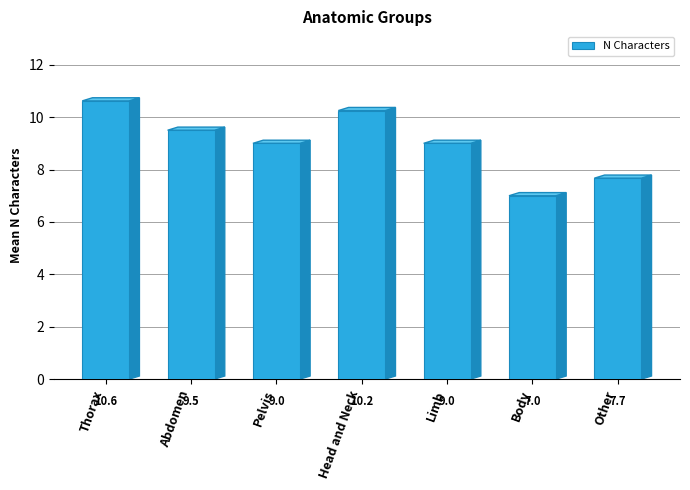

What is the difference between the second highest and second lowest values?

2.6